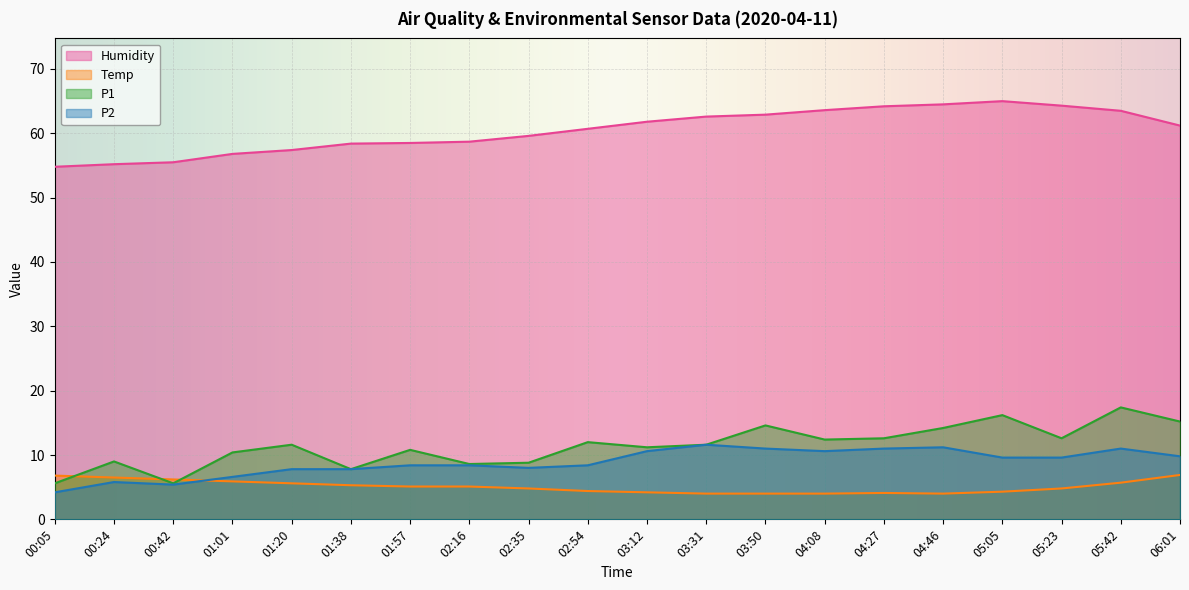

Which series has the largest range (max minus min)?

P1